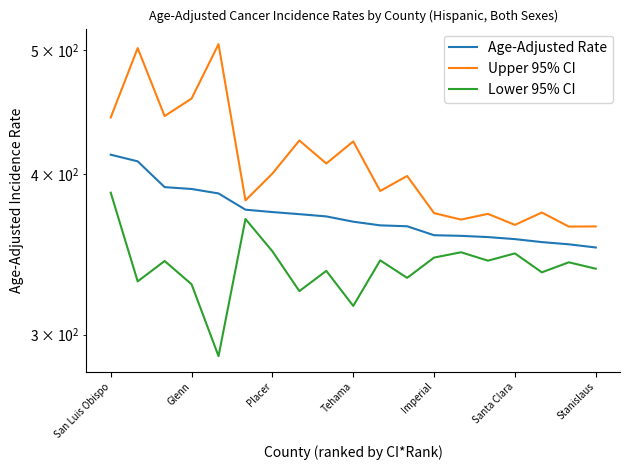

In Lower 95% CI, how many points are lower than both neighbors (excluding endpoints)?

7